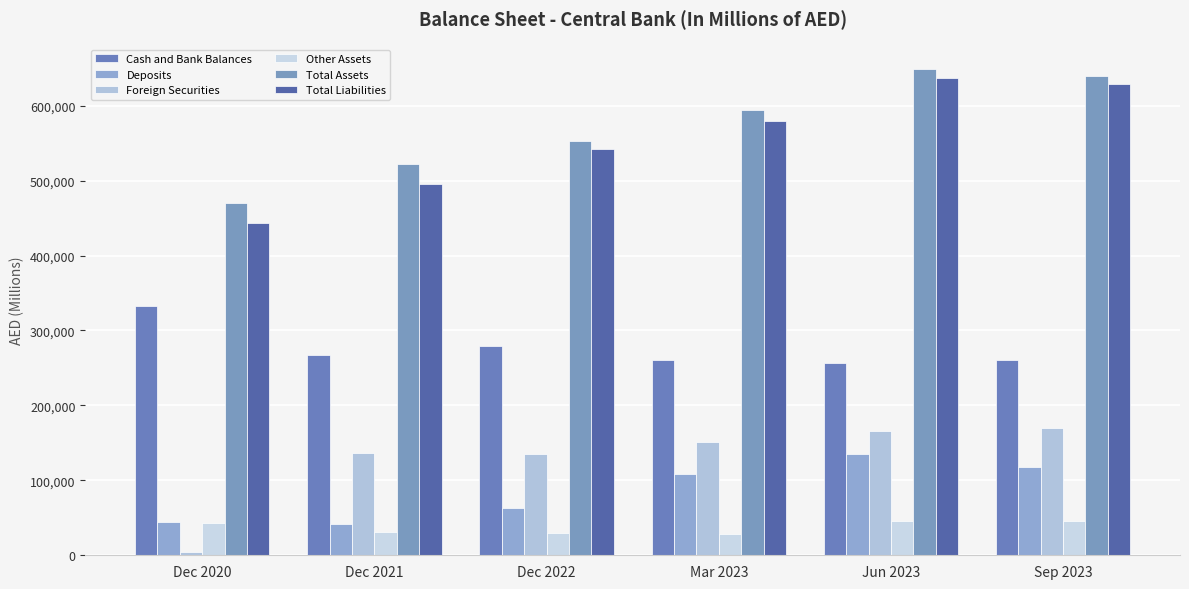

Which category has the lowest value in the Cash and Bank Balances series?

Jun 2023